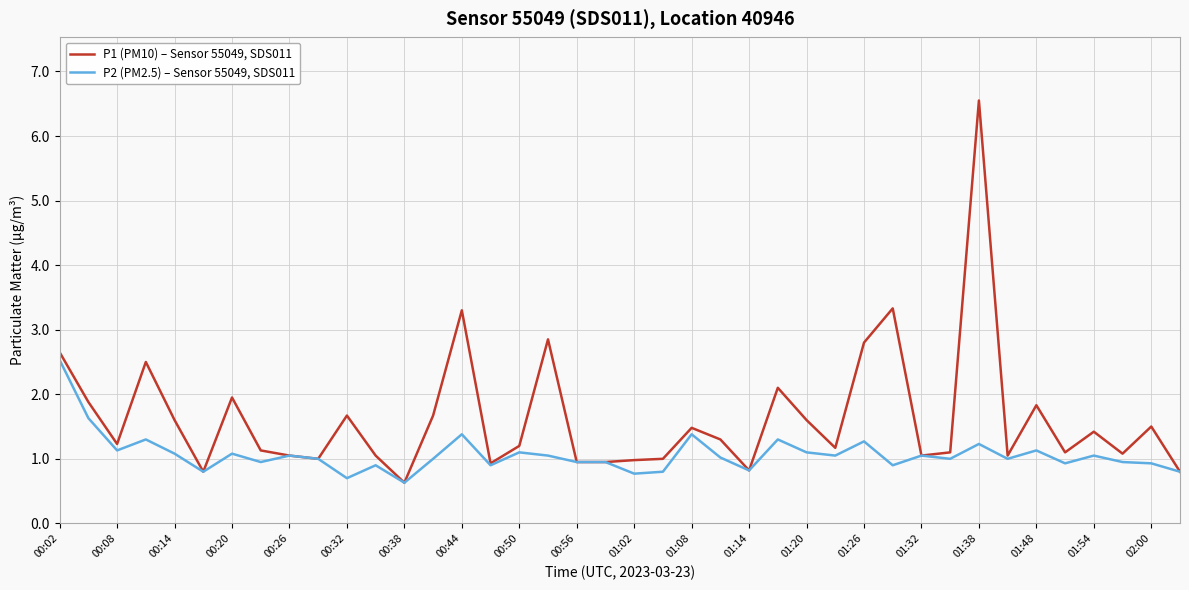

Rank the series by their average value, from highest to lowest.

P1 (PM10) – Sensor 55049, SDS011, P2 (PM2.5) – Sensor 55049, SDS011